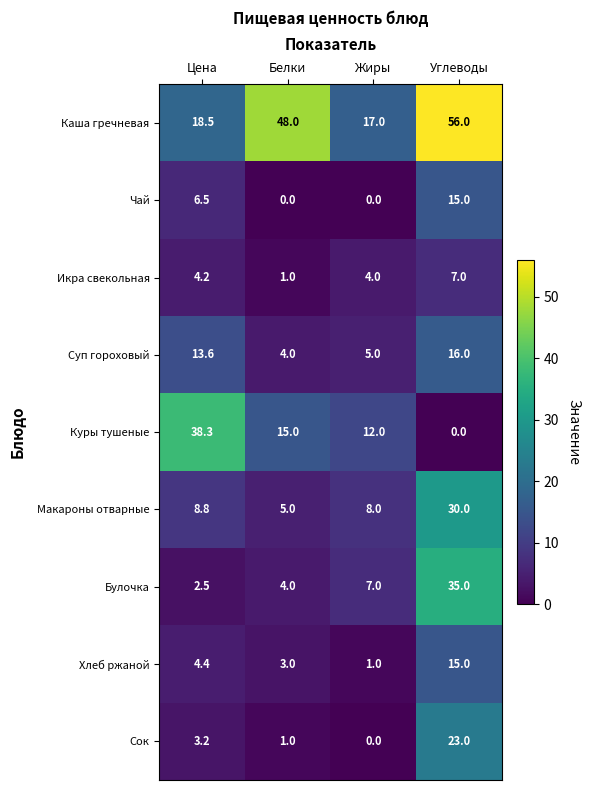

What is the sum of all Икра свекольная values?

16.2